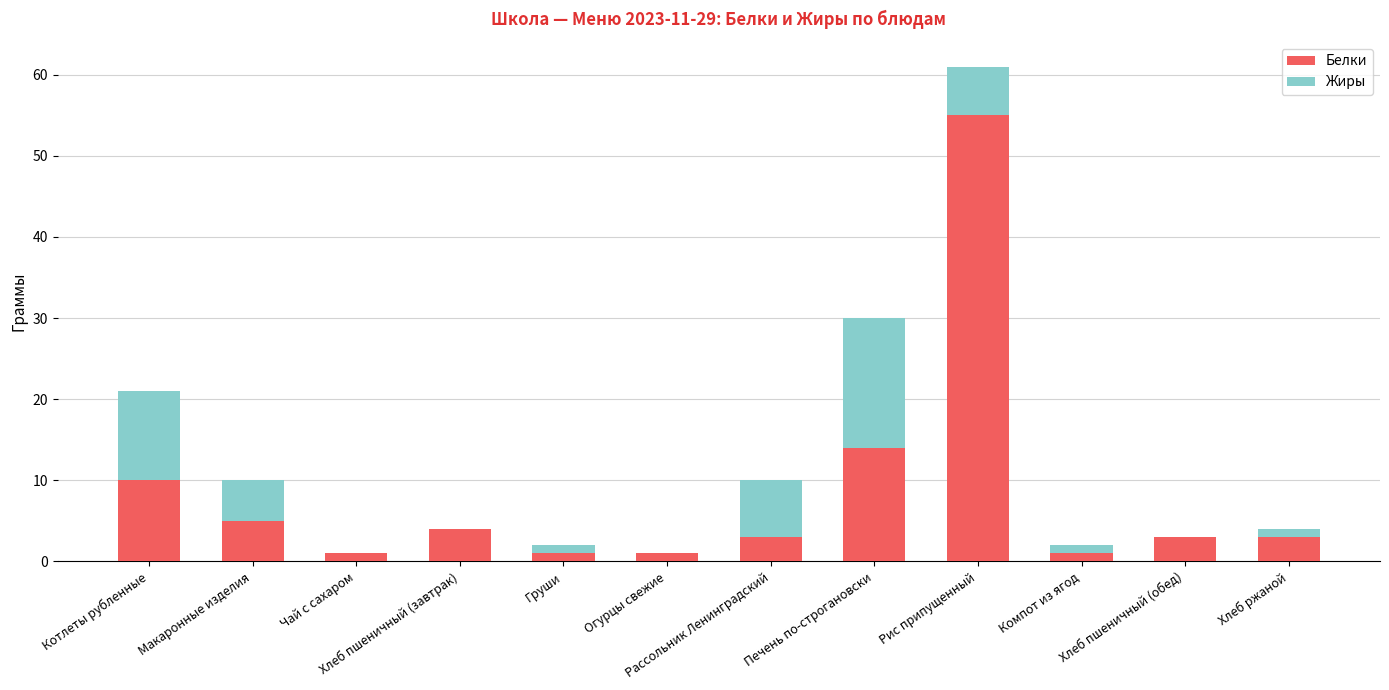

Count the number of categories in the chart.

12